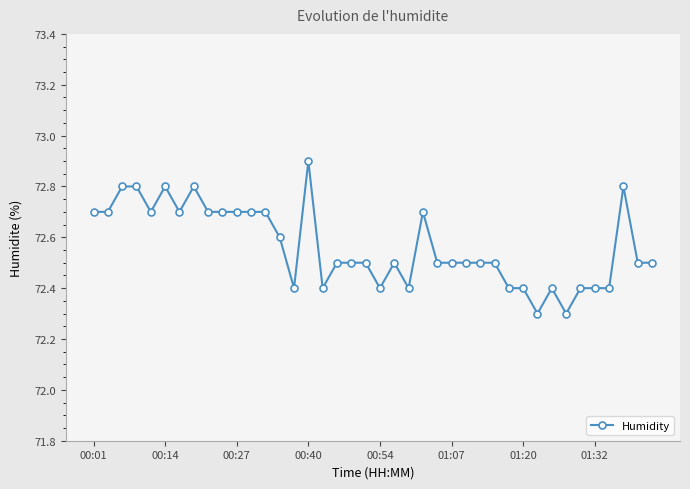

Reading right to left, transcribe all the data shown in this chart.

72.5	72.5	72.8	72.4	72.4	72.4	72.3	72.4	72.3	72.4	72.4	72.5	72.5	72.5	72.5	72.5	72.7	72.4	72.5	72.4	72.5	72.5	72.5	72.4	72.9	72.4	72.6	72.7	72.7	72.7	72.7	72.7	72.8	72.7	72.8	72.7	72.8	72.8	72.7	72.7